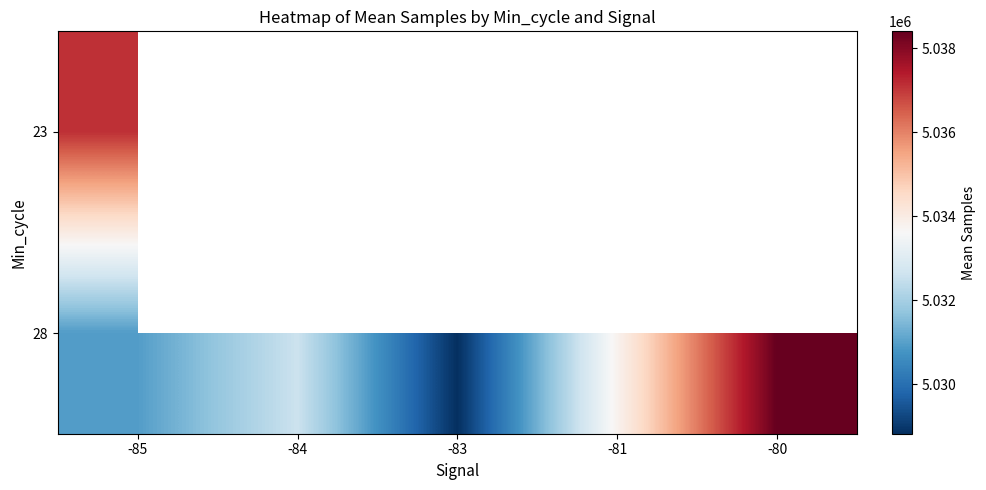

List the labels in order of 28 value, smallest first.

-83, -85, -84, -81, -80